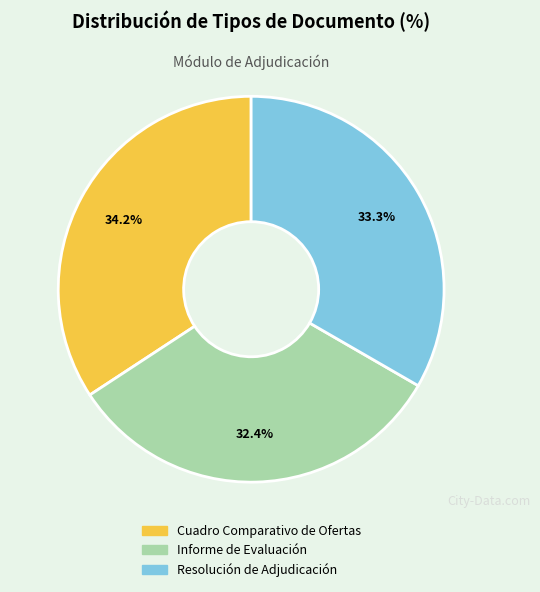

To the nearest percent, what is the difference between the largest and smallest slice percentages?

2%